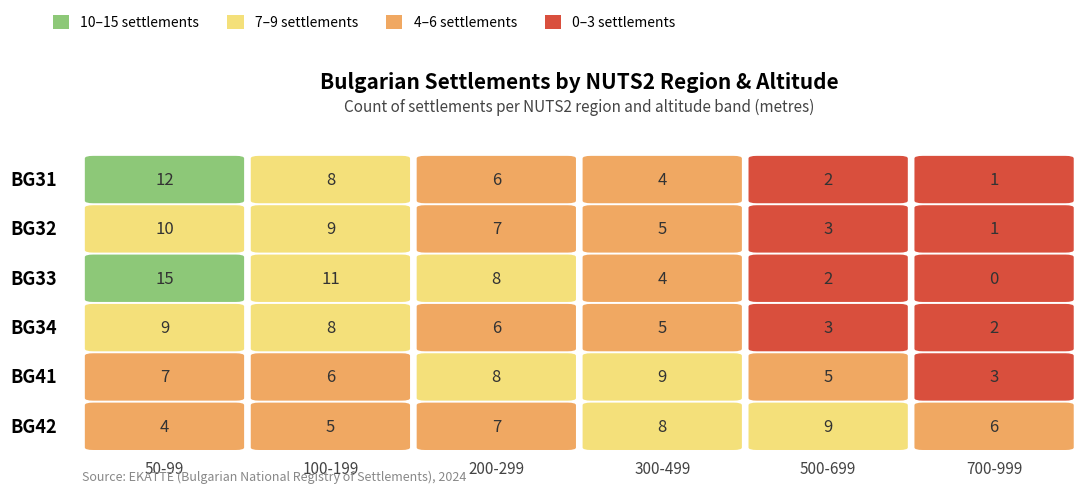

What is the sum of the BG33 values at 50-99 and 500-699?

17